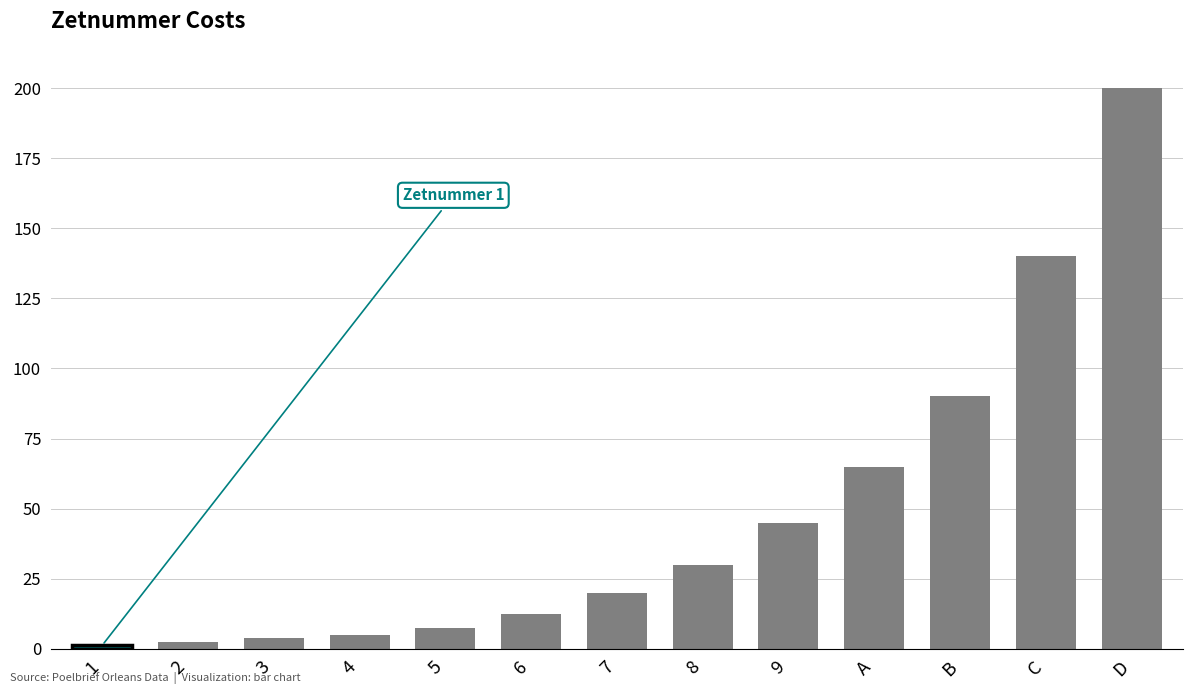

Which label corresponds to the largest value in the chart?

D